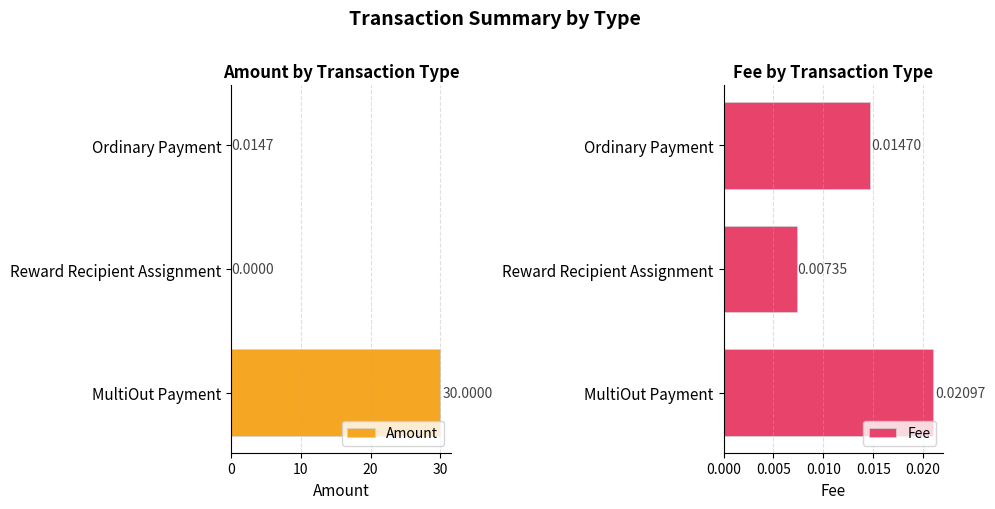

Are the bars horizontal?

Yes